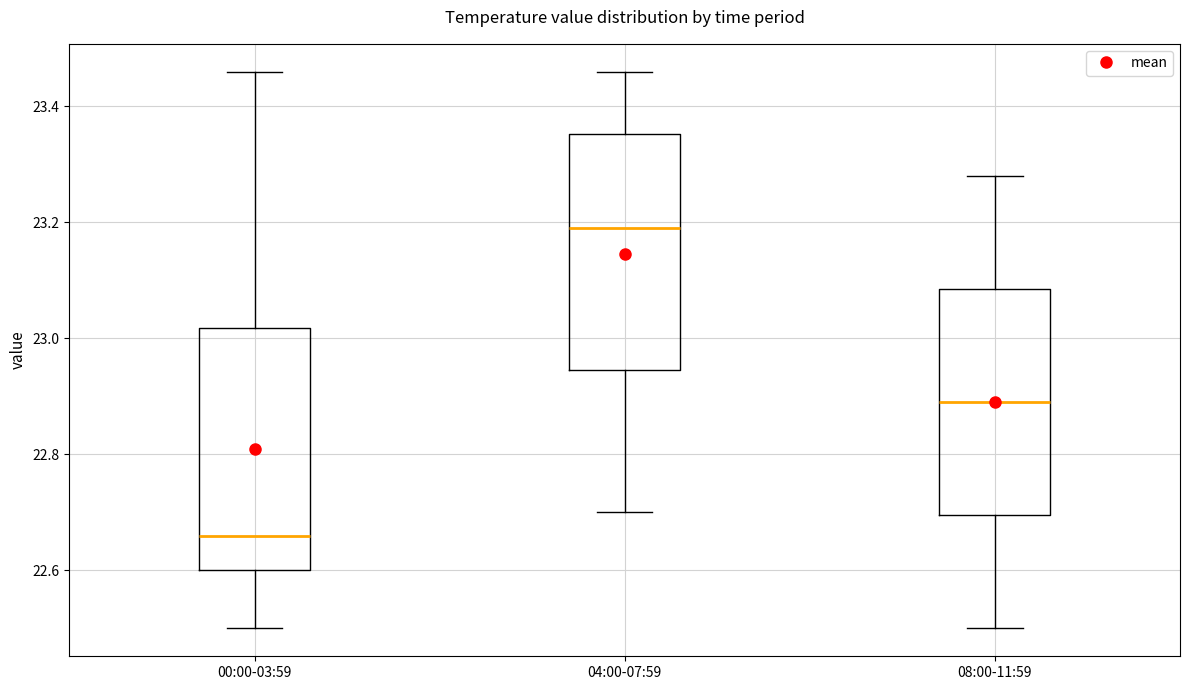

Reading left to right, read every box against the y-axis: the position of its median line, the range the box covers, and the ends of its whiskers. The values are not printed on the chart, so give them approximately, as read against the axis.

00:00-03:59: median 22.66, box 22.60 to 23.02, whiskers 22.50 to 23.46
04:00-07:59: median 23.20, box 22.94 to 23.36, whiskers 22.70 to 23.46
08:00-11:59: median 22.90, box 22.70 to 23.08, whiskers 22.50 to 23.28